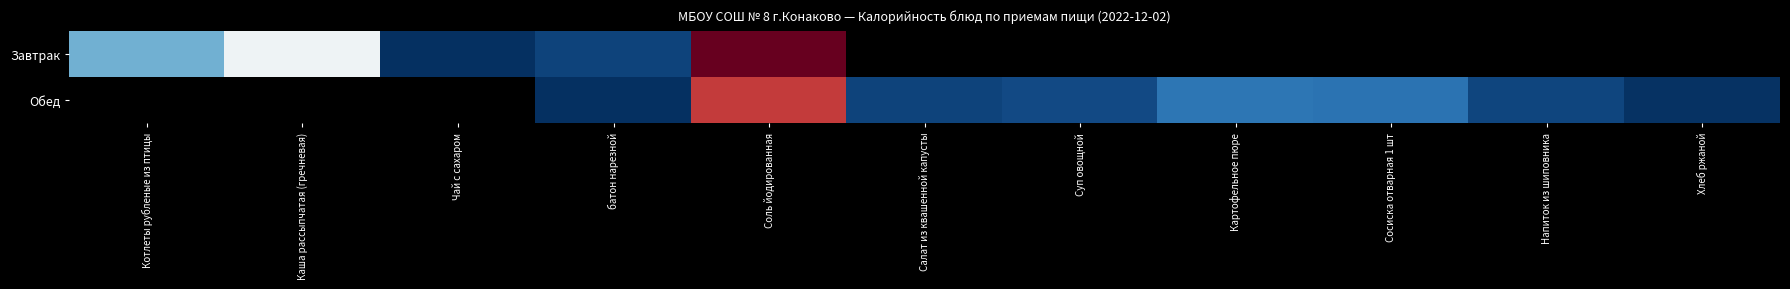

Which category has the lowest value in the Завтрак series?

Чай с сахаром